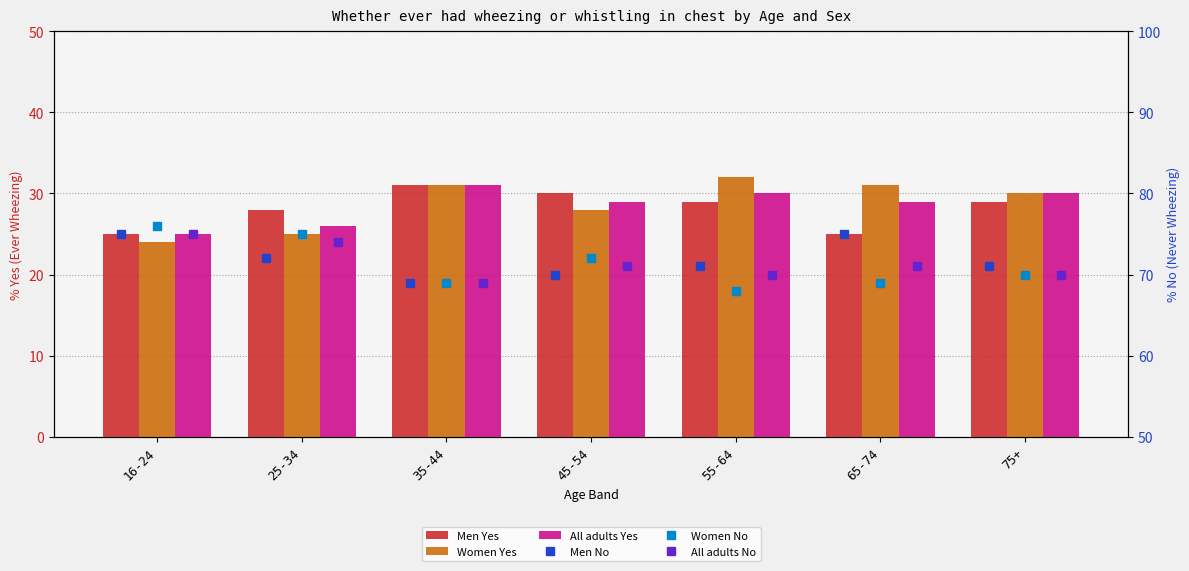

At how many categories does at least one series exceed 62?

7